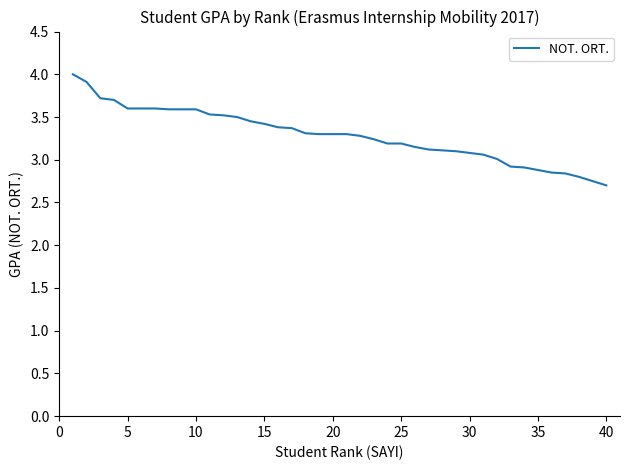

What is the greatest value displayed?

4.0